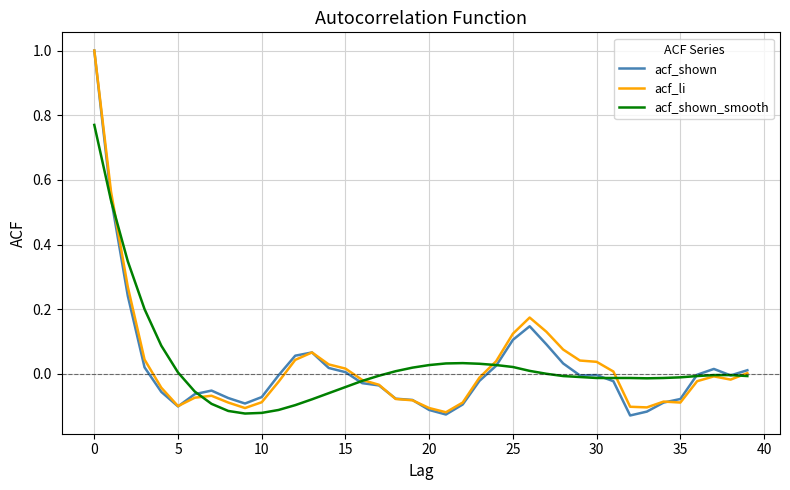

What is the difference between the maximum and second lowest values in the acf_li series?

1.1